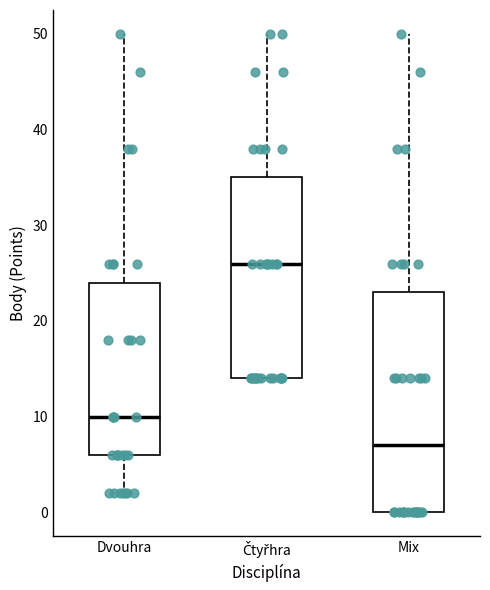

Reading left to right, transcribe this box plot: for each box, give where its median line is, the range the box spans, and where its two whiskers end, as read against the y-axis. The values are not printed on the chart, so give them approximately, as read against the axis.

Dvouhra: median 10, box 6 to 24, whiskers 2 to 50
Čtyřhra: median 26, box 14 to 35, whiskers 14 to 50
Mix: median 7, box 0 to 23, whiskers 0 to 50